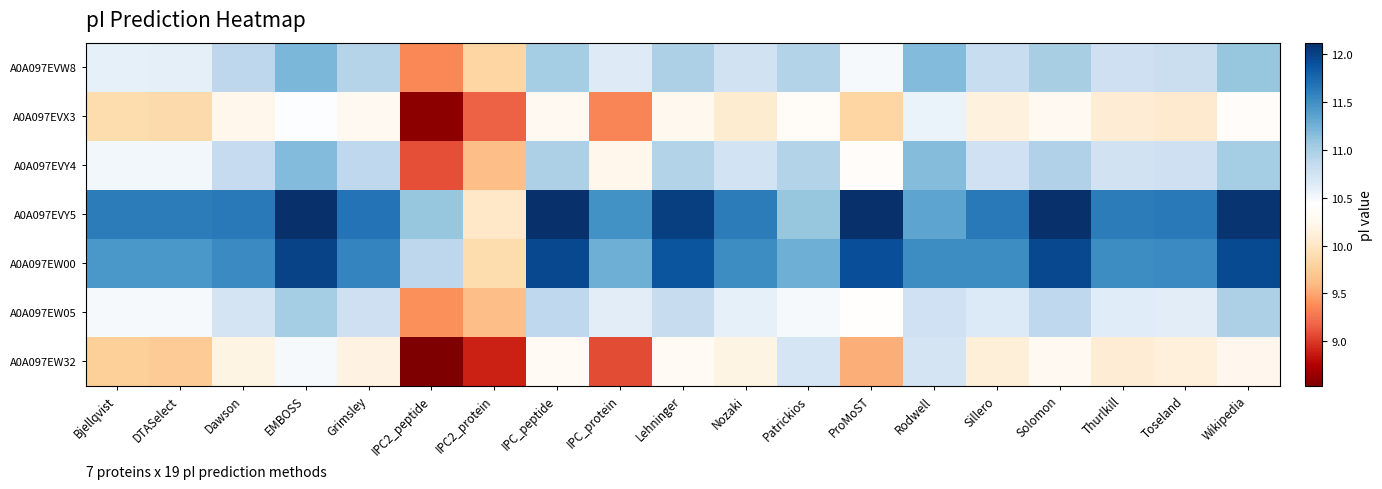

What is the minimum value shown in the chart?

8.5